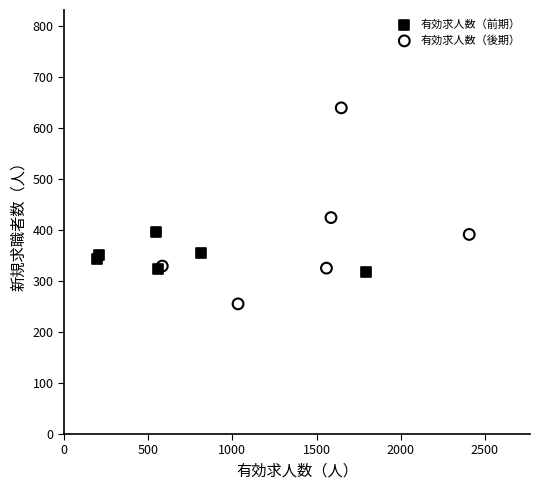

Which series has the largest Y range (max minus min)?

有効求人数（後期）